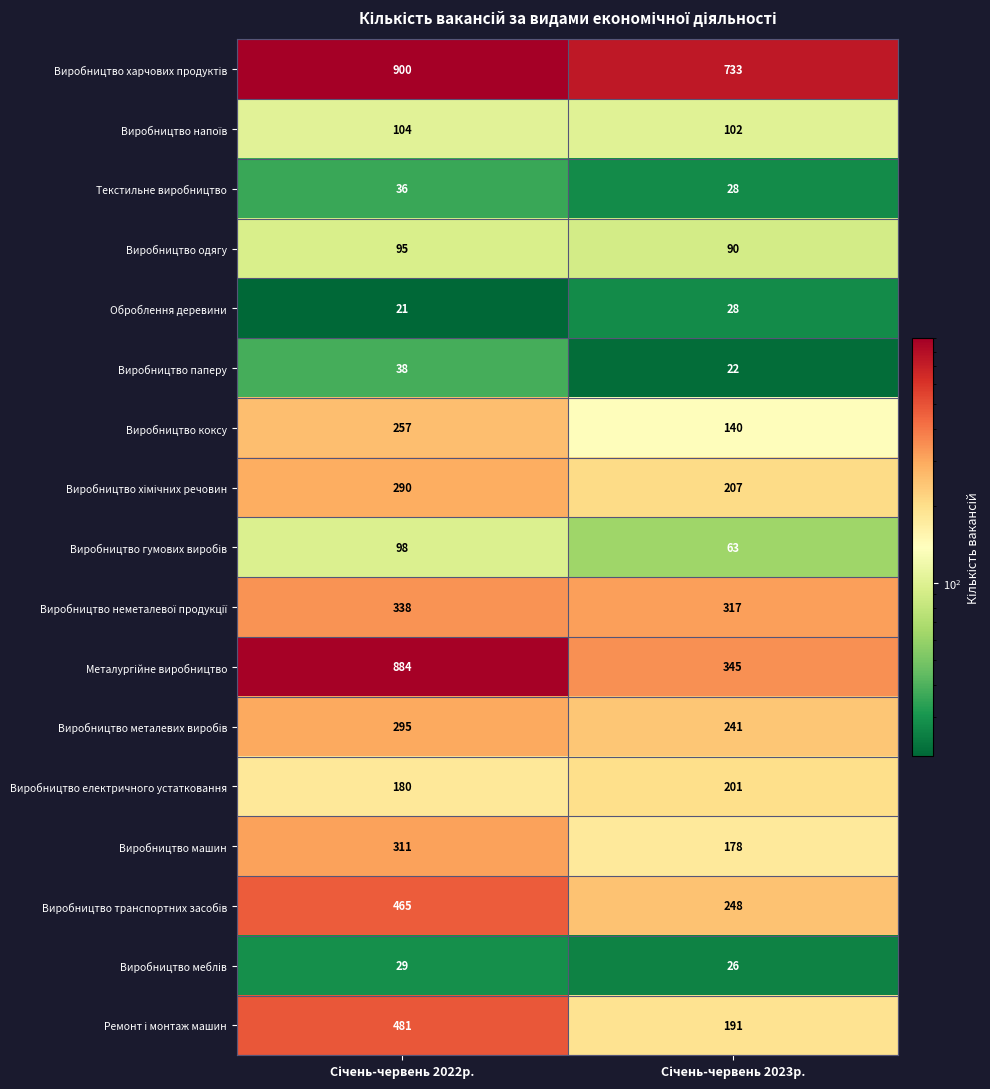

What is the minimum value for Виробництво одягу?

90